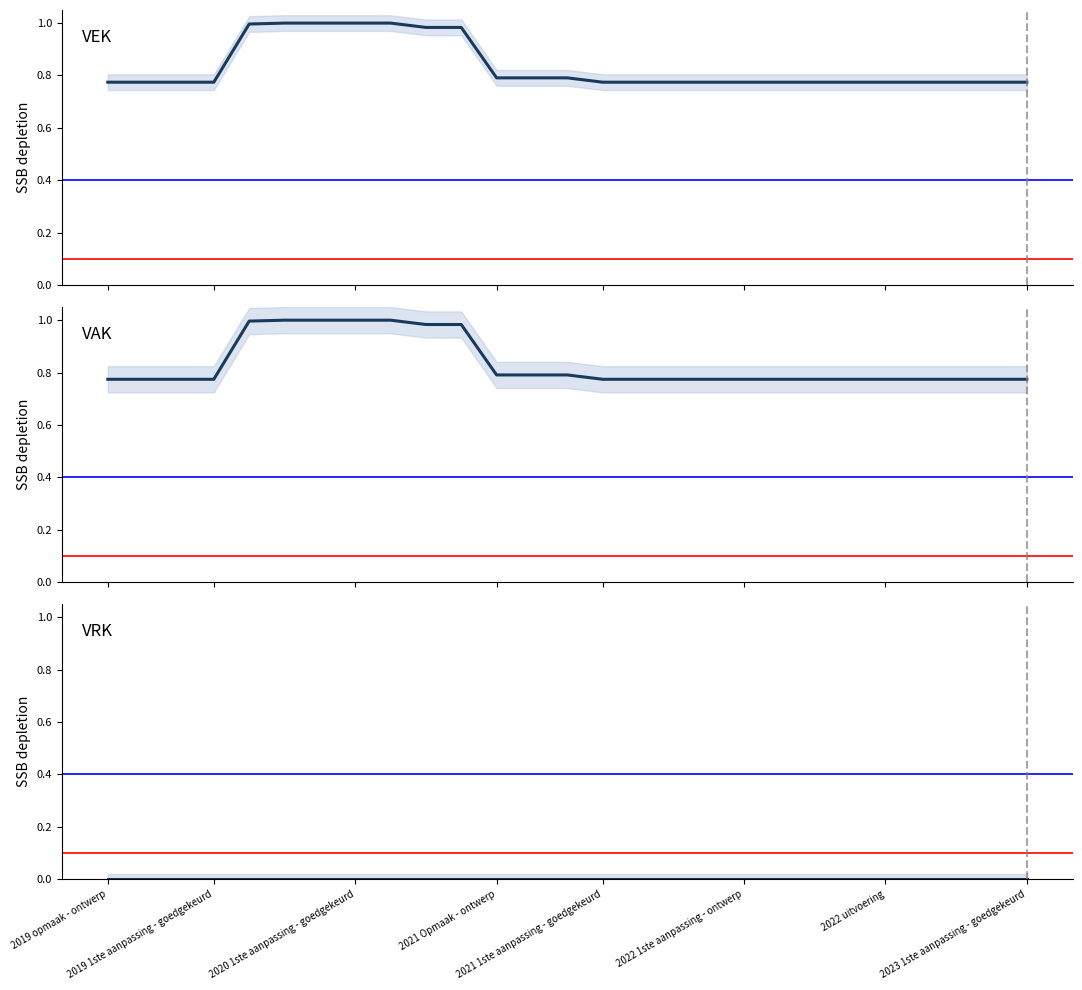

Reading left to right, transcribe all the data shown in this chart.

VEK: 0.8	0.8	0.8	0.8	1.0	1.0	1.0	1.0	1.0	1.0	1.0	0.8	0.8	0.8	0.8	0.8	0.8	0.8	0.8	0.8	0.8	0.8	0.8	0.8	0.8	0.8	0.8
VAK: 0.8	0.8	0.8	0.8	1.0	1.0	1.0	1.0	1.0	1.0	1.0	0.8	0.8	0.8	0.8	0.8	0.8	0.8	0.8	0.8	0.8	0.8	0.8	0.8	0.8	0.8	0.8
VRK: 0.0	0.0	0.0	0.0	0.0	0.0	0.0	0.0	0.0	0.0	0.0	0.0	0.0	0.0	0.0	0.0	0.0	0.0	0.0	0.0	0.0	0.0	0.0	0.0	0.0	0.0	0.0